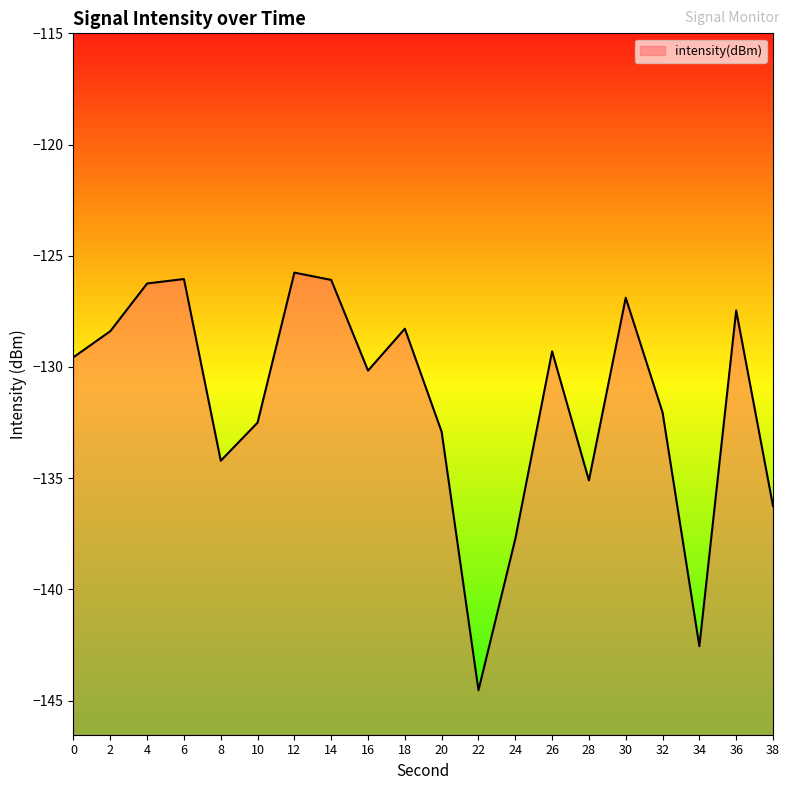

What is the difference between the maximum and second lowest values?

16.8